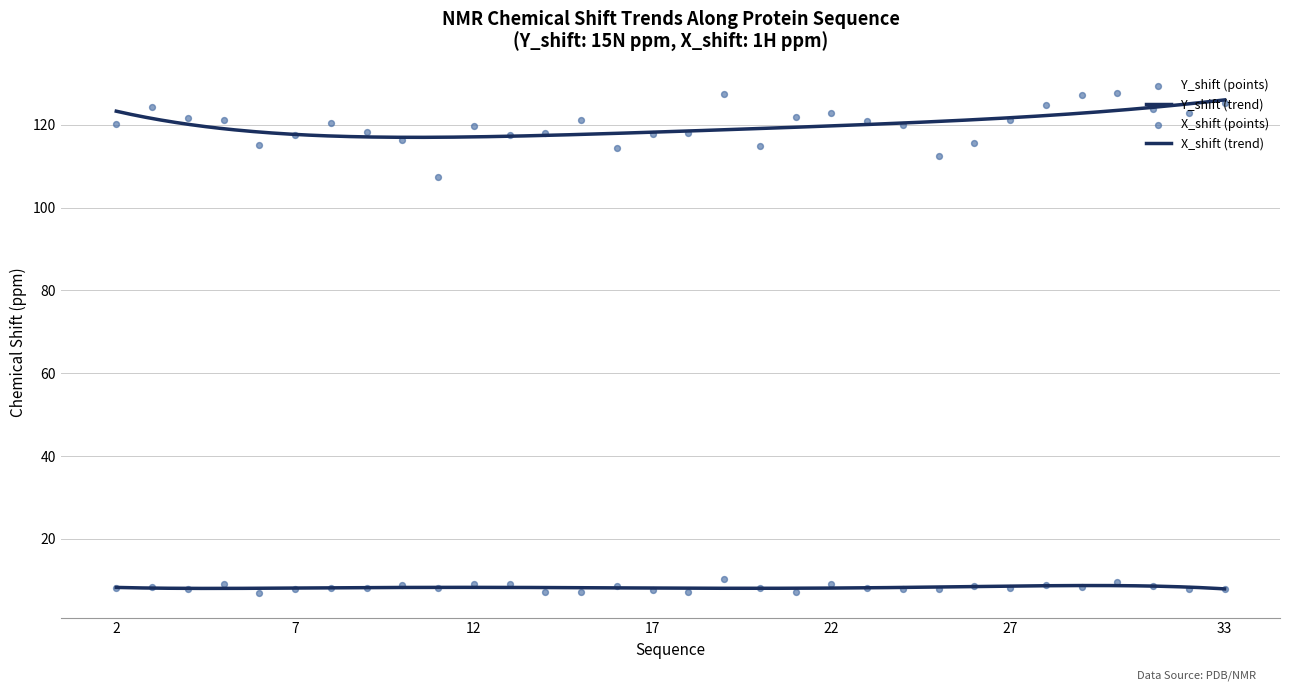

At how many categories does at least one series exceed 34?

32